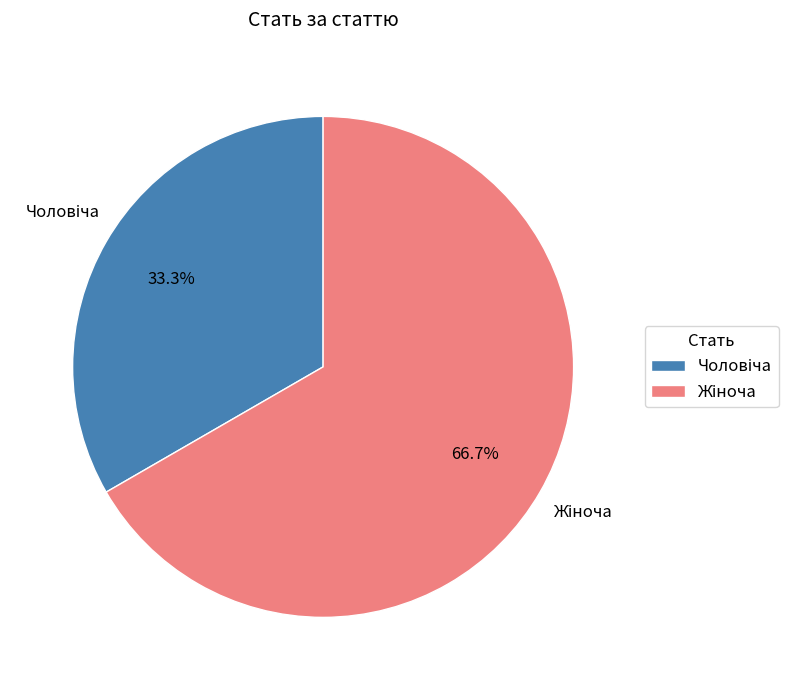

Is there a majority slice in this chart?

Yes